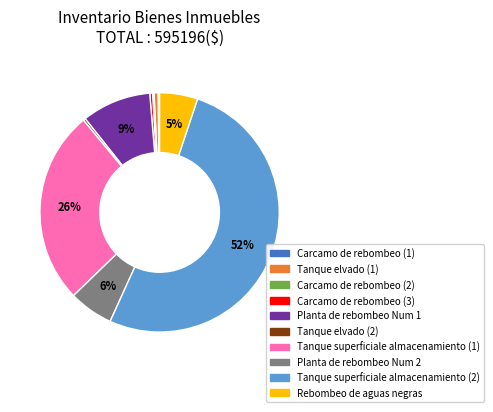

Is there a majority slice in this chart?

Yes